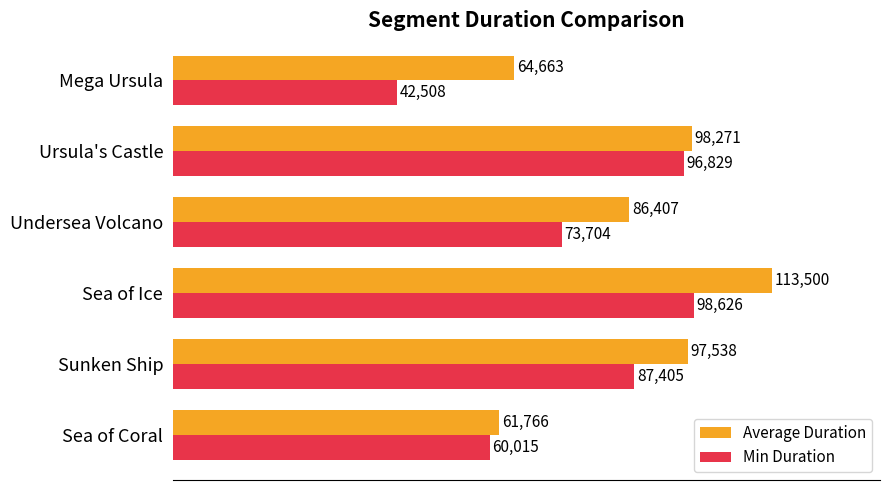

What is the sum of the Average Duration values at Sea of Coral and Mega Ursula?

126429